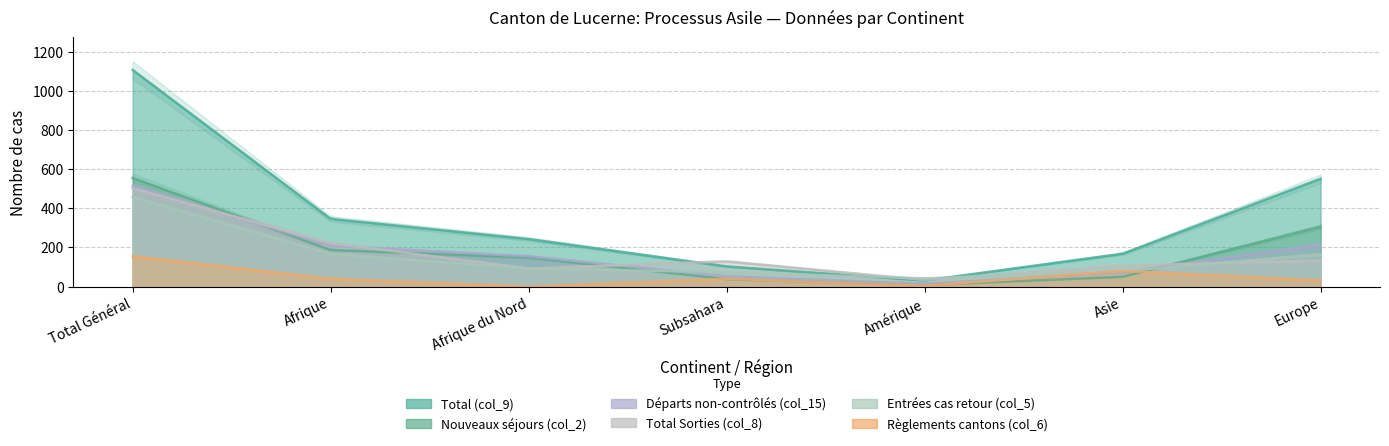

At which label does Nouveaux séjours (col_2) reach its peak?

Total Général